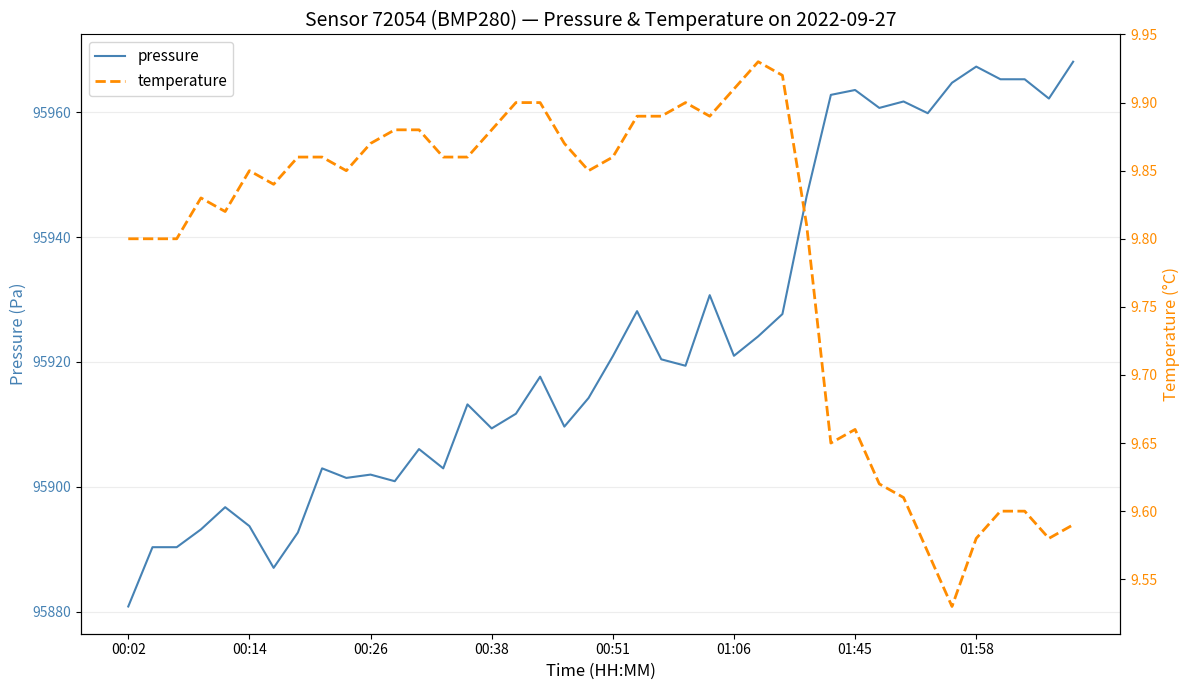

Which category has the lowest value in the pressure series?

00:02